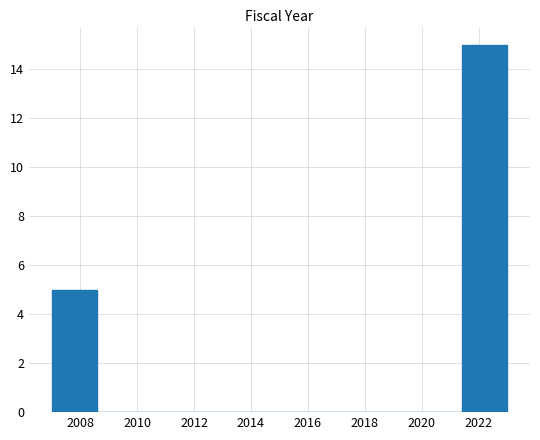

What is the height of the bar covering 2007.0 to 2008.6 on the x-axis? The values are not printed on the chart, so give them approximately, as read against the axis.

5